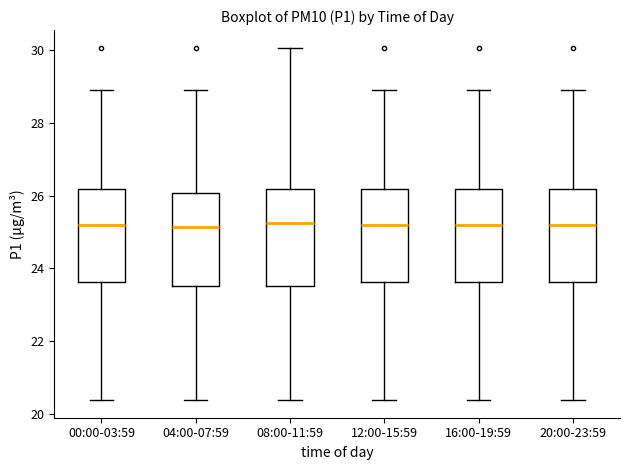

Reading left to right, transcribe this box plot: for each box, give where its median line is, the range the box spans, and where its two whiskers end, as read against the y-axis. The values are not printed on the chart, so give them approximately, as read against the axis.

00:00-03:59: median 25.2, box 23.6 to 26.2, whiskers 20.4 to 29.0
04:00-07:59: median 25.2, box 23.6 to 26.0, whiskers 20.4 to 29.0
08:00-11:59: median 25.2, box 23.6 to 26.2, whiskers 20.4 to 30.0
12:00-15:59: median 25.2, box 23.6 to 26.2, whiskers 20.4 to 29.0
16:00-19:59: median 25.2, box 23.6 to 26.2, whiskers 20.4 to 29.0
20:00-23:59: median 25.2, box 23.6 to 26.2, whiskers 20.4 to 29.0